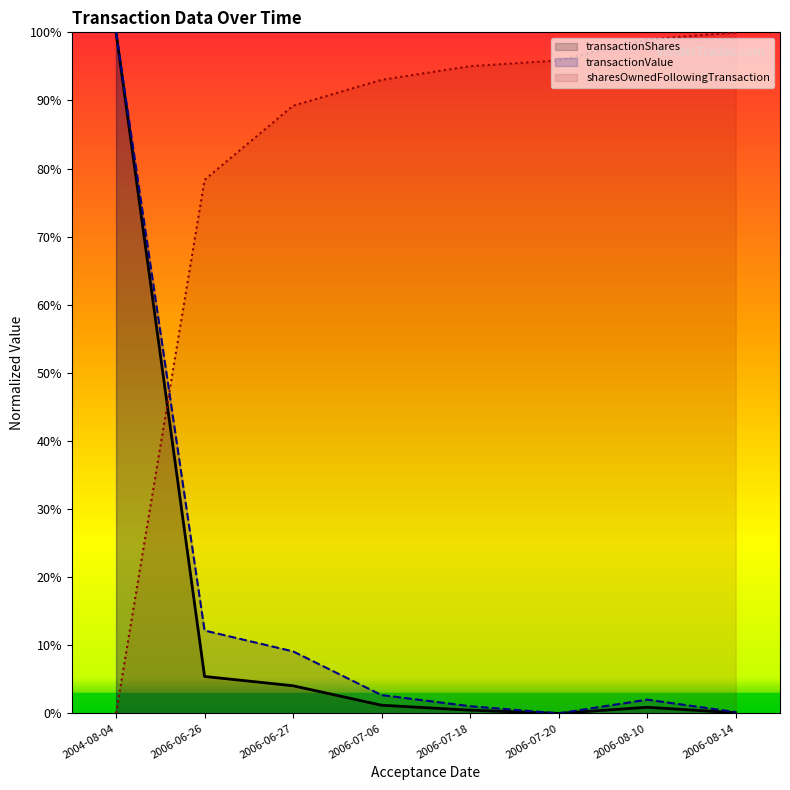

The transactionShares series shows 4.1 at 2006-06-27. True or false?

True